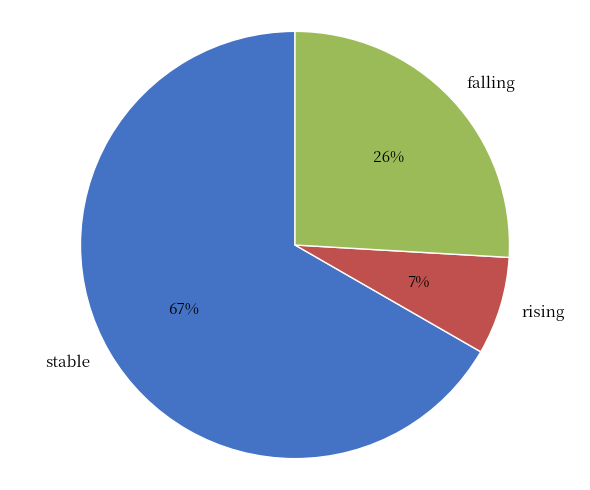

Between rising and falling, which is larger?

falling